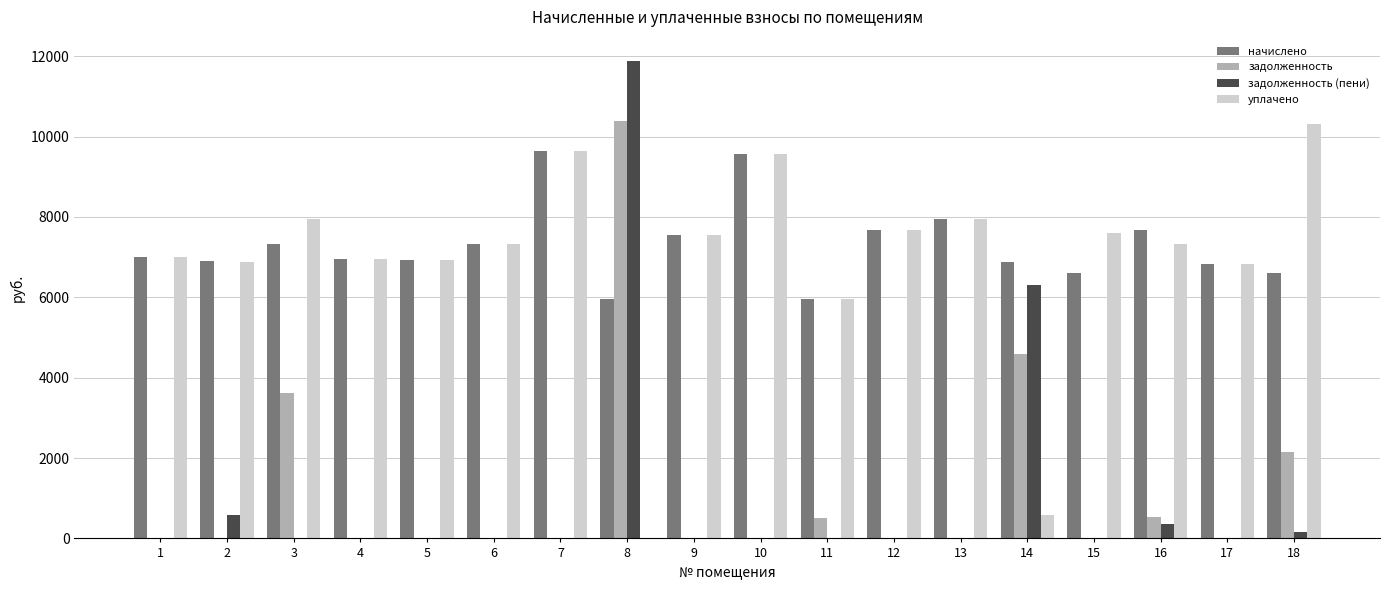

What is the sum of all уплачено values?

123998.2